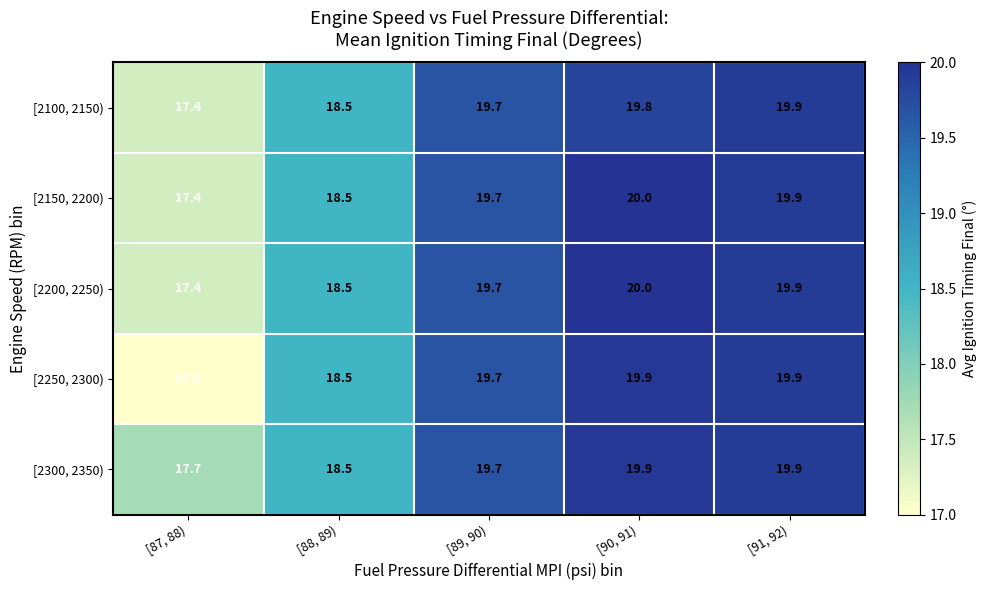

Which series has the largest total across all categories?

[2300, 2350)